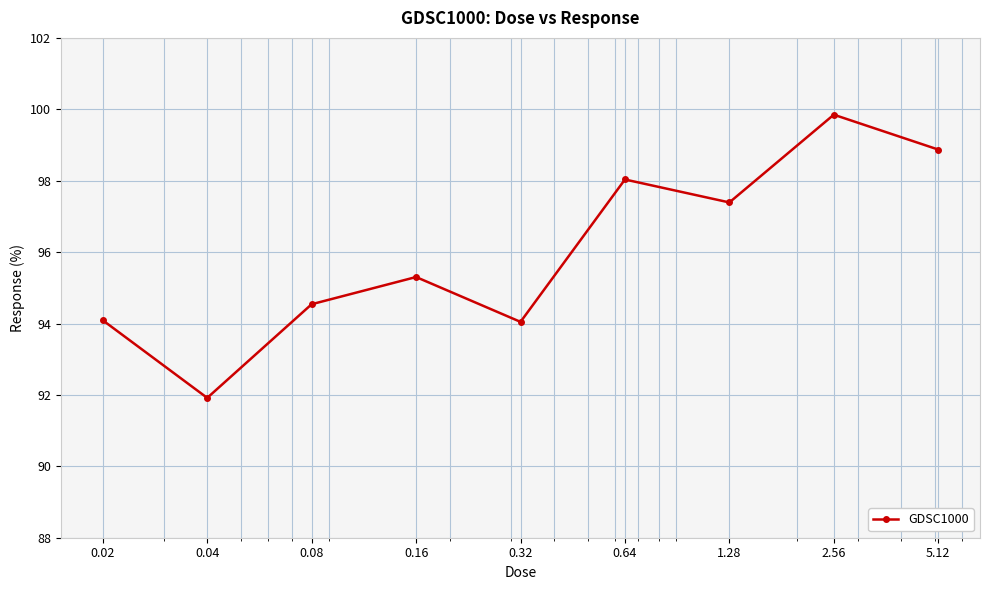

What is the minimum value shown in the chart?

91.9